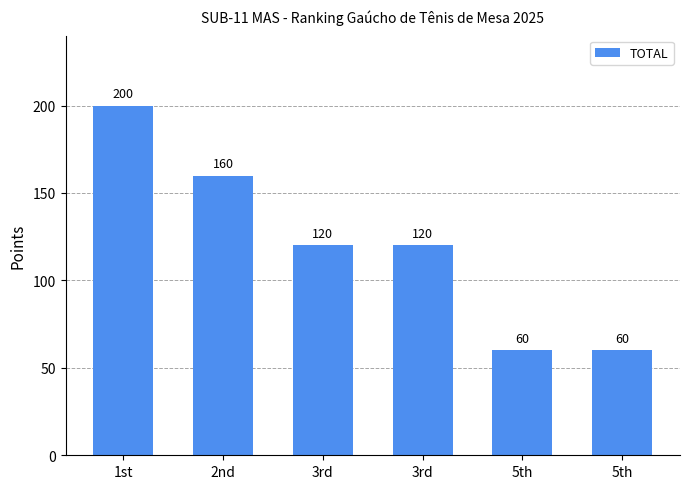

How many bars are there in total?

6